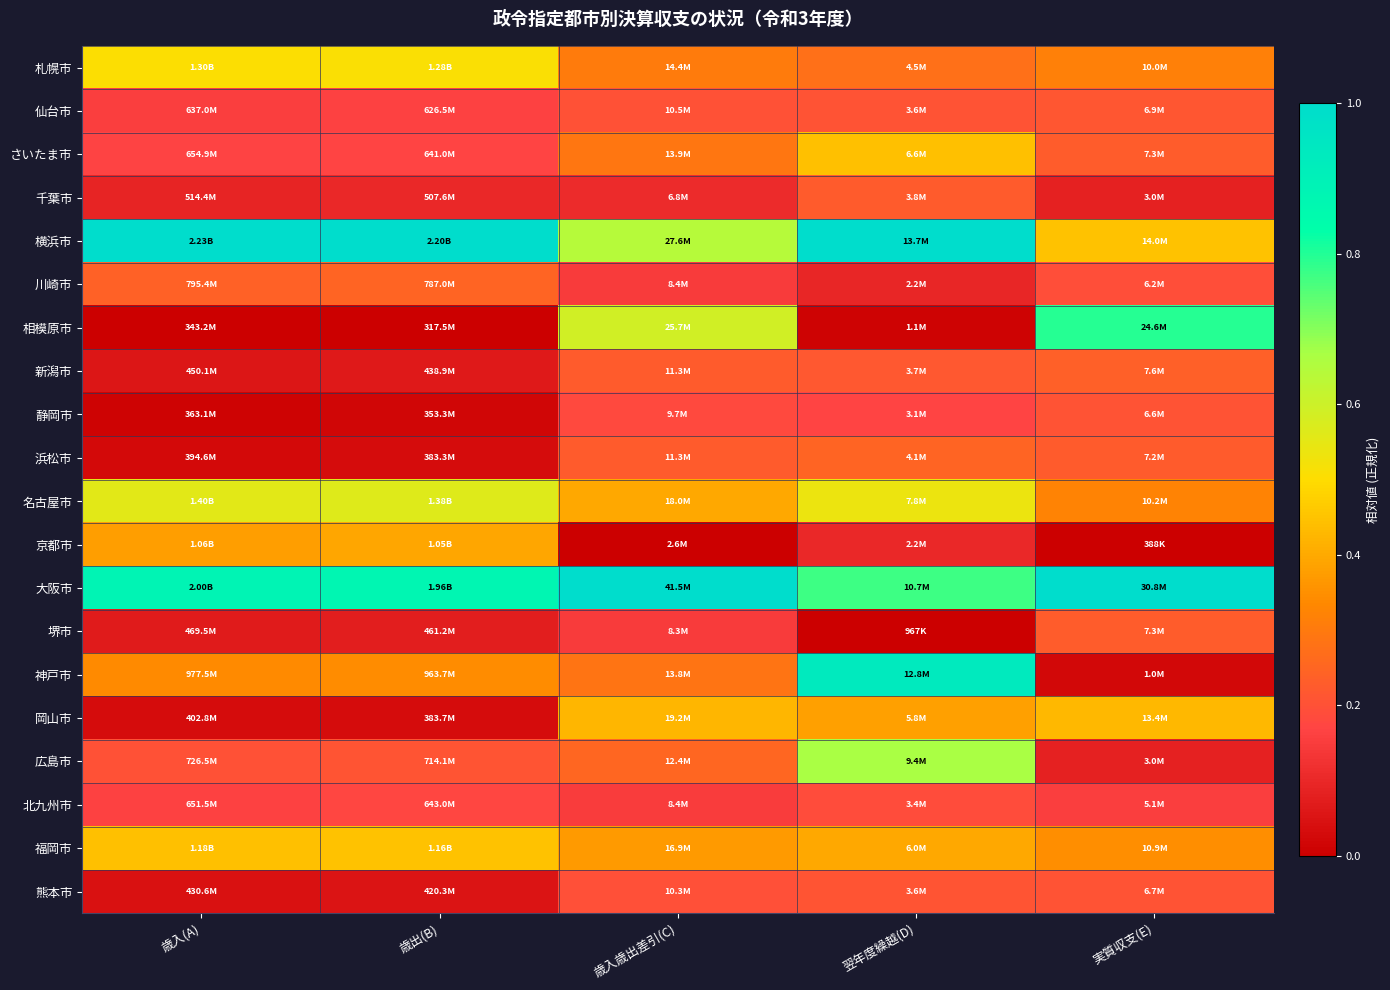

Reading left to right, list all the values displayed in this chart.

札幌市: 歳入(A)=0.5	歳出(B)=0.5	歳入歳出差引(C)=0.3	翌年度繰越(D)=0.3	実質収支(E)=0.3
仙台市: 歳入(A)=0.2	歳出(B)=0.2	歳入歳出差引(C)=0.2	翌年度繰越(D)=0.2	実質収支(E)=0.2
さいたま市: 歳入(A)=0.2	歳出(B)=0.2	歳入歳出差引(C)=0.3	翌年度繰越(D)=0.4	実質収支(E)=0.2
千葉市: 歳入(A)=0.1	歳出(B)=0.1	歳入歳出差引(C)=0.1	翌年度繰越(D)=0.2	実質収支(E)=0.1
横浜市: 歳入(A)=1.0	歳出(B)=1.0	歳入歳出差引(C)=0.6	翌年度繰越(D)=1.0	実質収支(E)=0.4
川崎市: 歳入(A)=0.2	歳出(B)=0.2	歳入歳出差引(C)=0.1	翌年度繰越(D)=0.1	実質収支(E)=0.2
相模原市: 歳入(A)=0.0	歳出(B)=0.0	歳入歳出差引(C)=0.6	翌年度繰越(D)=0.0	実質収支(E)=0.8
新潟市: 歳入(A)=0.1	歳出(B)=0.1	歳入歳出差引(C)=0.2	翌年度繰越(D)=0.2	実質収支(E)=0.2
静岡市: 歳入(A)=0.0	歳出(B)=0.0	歳入歳出差引(C)=0.2	翌年度繰越(D)=0.2	実質収支(E)=0.2
浜松市: 歳入(A)=0.0	歳出(B)=0.0	歳入歳出差引(C)=0.2	翌年度繰越(D)=0.2	実質収支(E)=0.2
名古屋市: 歳入(A)=0.6	歳出(B)=0.6	歳入歳出差引(C)=0.4	翌年度繰越(D)=0.5	実質収支(E)=0.3
京都市: 歳入(A)=0.4	歳出(B)=0.4	歳入歳出差引(C)=0.0	翌年度繰越(D)=0.1	実質収支(E)=0.0
大阪市: 歳入(A)=0.9	歳出(B)=0.9	歳入歳出差引(C)=1.0	翌年度繰越(D)=0.8	実質収支(E)=1.0
堺市: 歳入(A)=0.1	歳出(B)=0.1	歳入歳出差引(C)=0.1	翌年度繰越(D)=0.0	実質収支(E)=0.2
神戸市: 歳入(A)=0.3	歳出(B)=0.3	歳入歳出差引(C)=0.3	翌年度繰越(D)=0.9	実質収支(E)=0.0
岡山市: 歳入(A)=0.0	歳出(B)=0.0	歳入歳出差引(C)=0.4	翌年度繰越(D)=0.4	実質収支(E)=0.4
広島市: 歳入(A)=0.2	歳出(B)=0.2	歳入歳出差引(C)=0.3	翌年度繰越(D)=0.7	実質収支(E)=0.1
北九州市: 歳入(A)=0.2	歳出(B)=0.2	歳入歳出差引(C)=0.2	翌年度繰越(D)=0.2	実質収支(E)=0.2
福岡市: 歳入(A)=0.4	歳出(B)=0.4	歳入歳出差引(C)=0.4	翌年度繰越(D)=0.4	実質収支(E)=0.3
熊本市: 歳入(A)=0.0	歳出(B)=0.1	歳入歳出差引(C)=0.2	翌年度繰越(D)=0.2	実質収支(E)=0.2